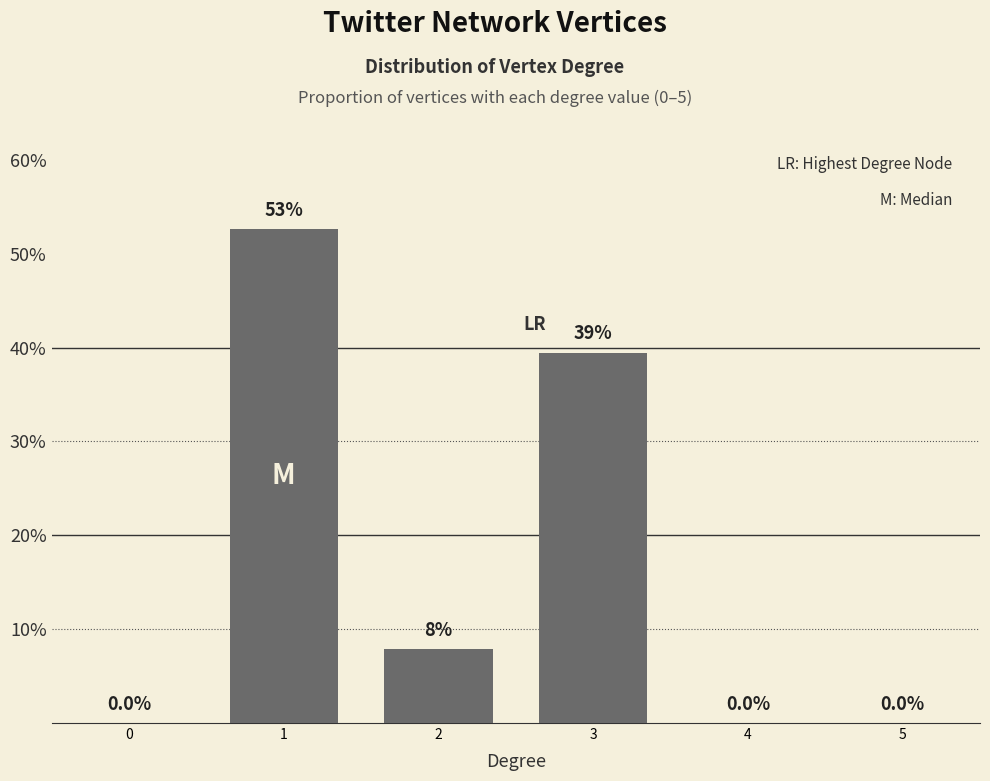

What is the sum of all values?

100.0